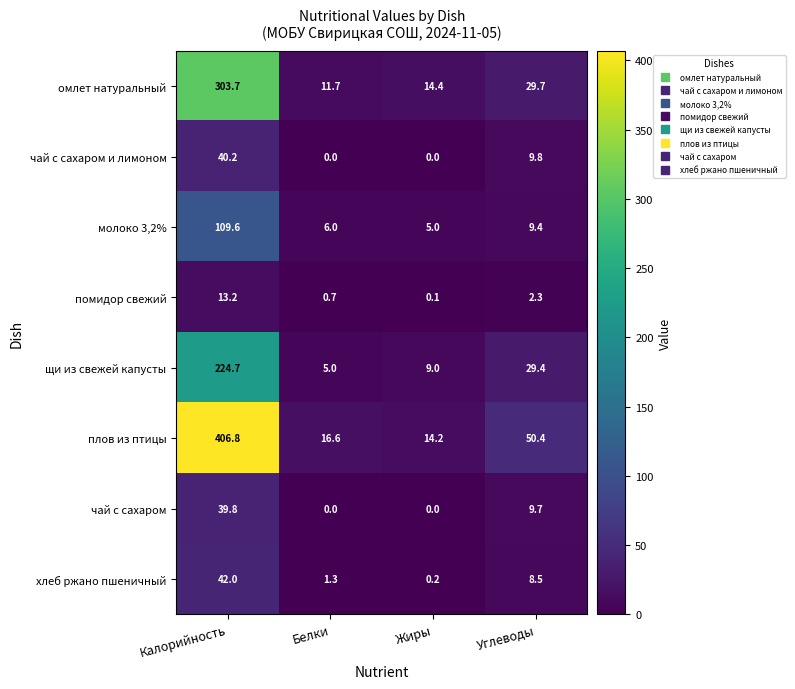

What is the sum of all чай с сахаром values?

49.5